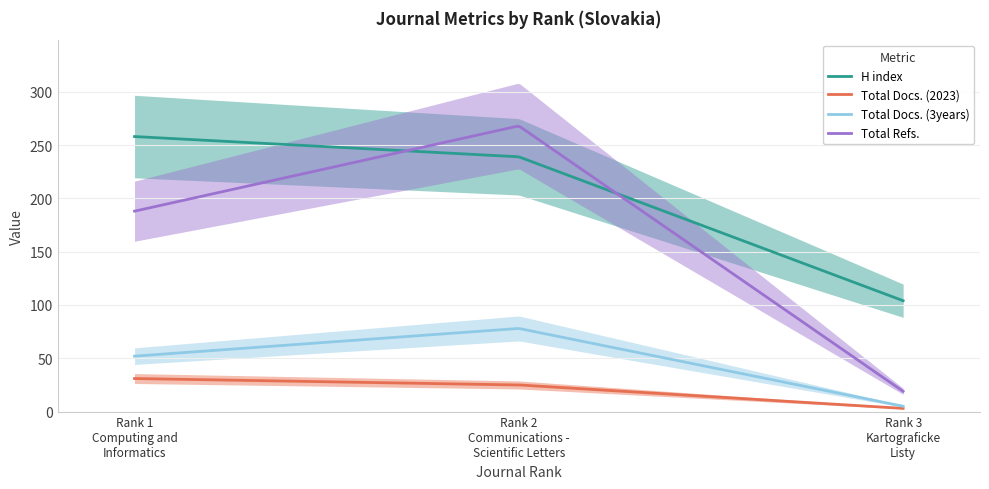

Is the value of Total Docs. (3years) at Rank 2
Communications -
Scientific Letters greater than the value of Total Refs. at Rank 3
Kartograficke
Listy?

Yes